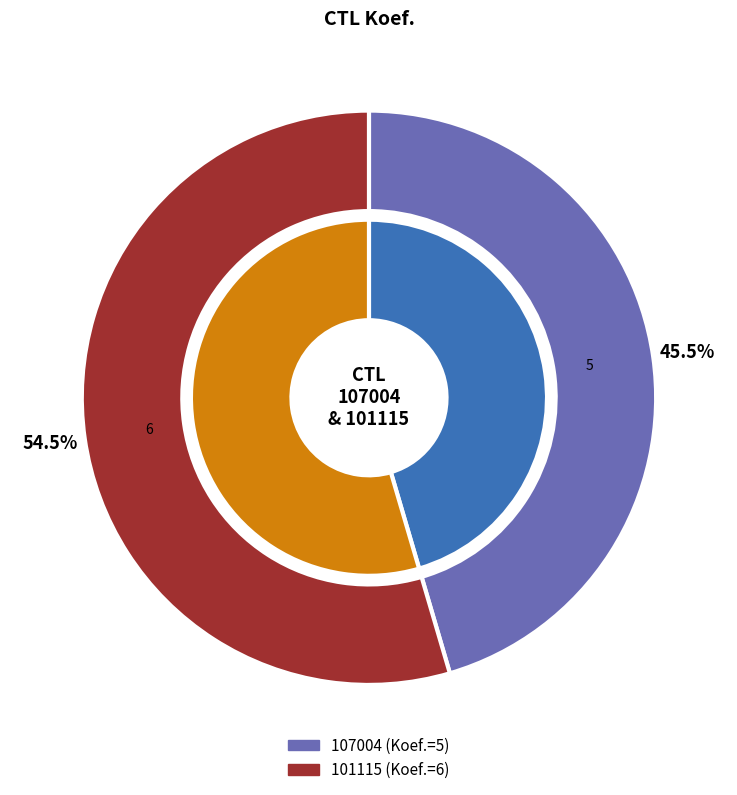

To the nearest percent, what percentage of the pie is 101115?

55%